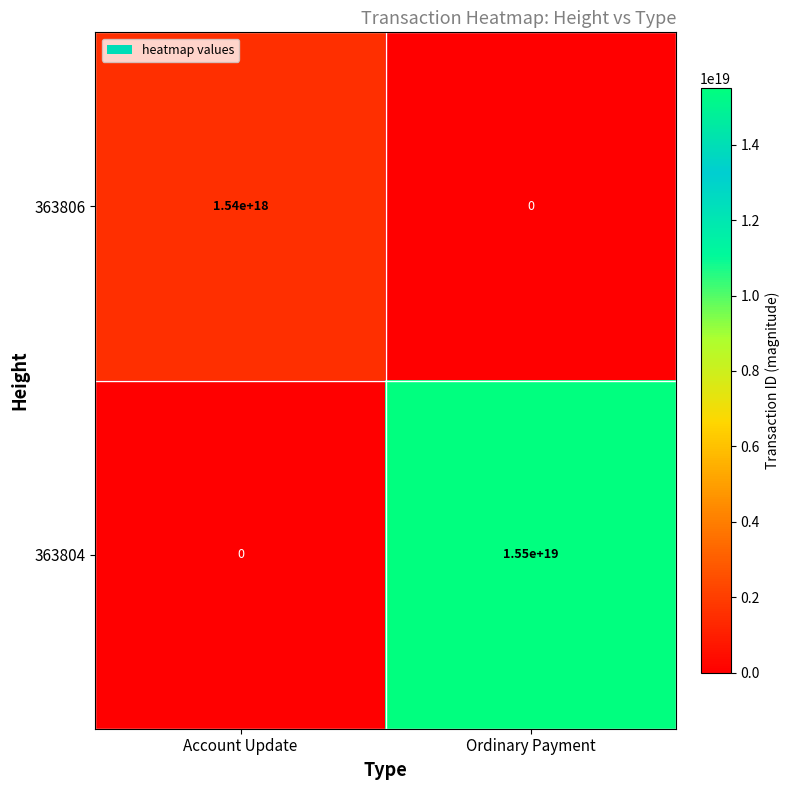

How many data points does each series have?

2